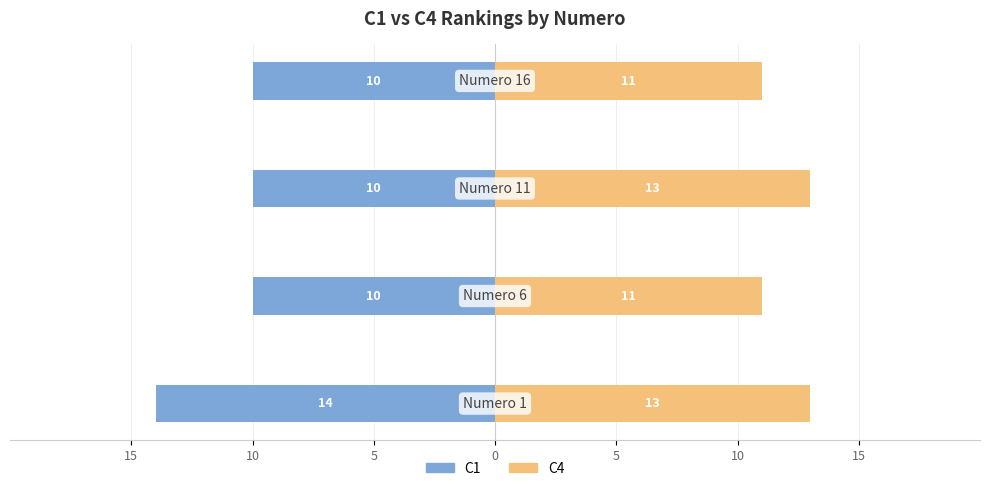

At how many categories does at least one series exceed 11?

2